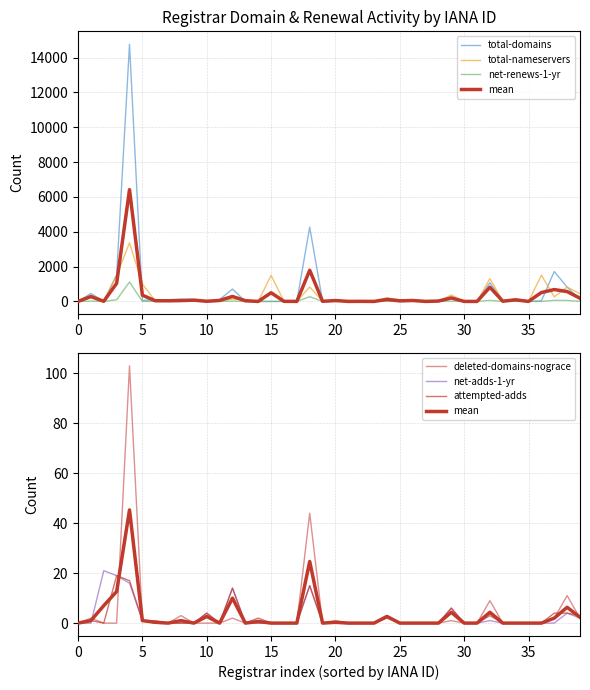

After their last crossing, which series has the higher values: net-renews-1-yr or net-adds-1-yr?

net-renews-1-yr